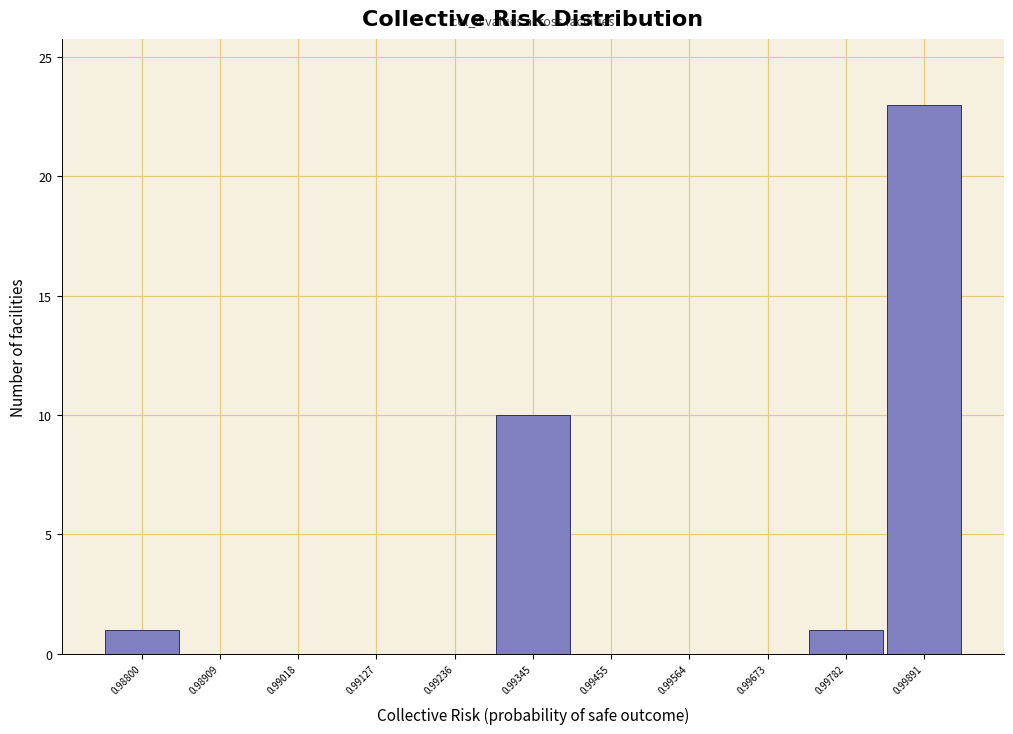

Reading right to left, what are all the values shown in this chart?

0.99891=23	0.99782=1	0.99673=0	0.99564=0	0.99455=0	0.99345=10	0.99236=0	0.99127=0	0.99018=0	0.98909=0	0.98800=1